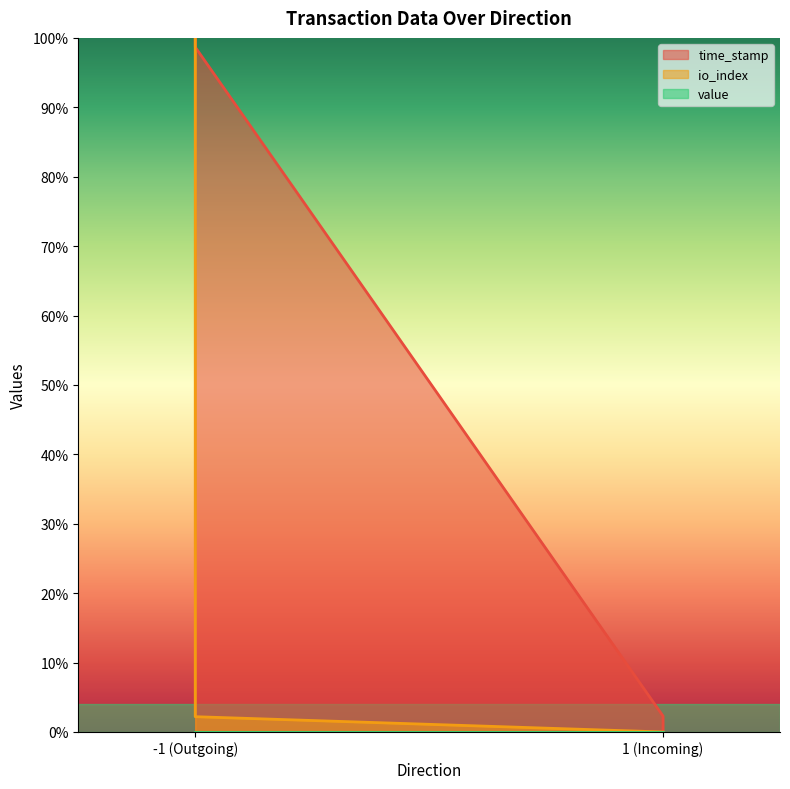

How many values in the io_index series exceed 0?

2